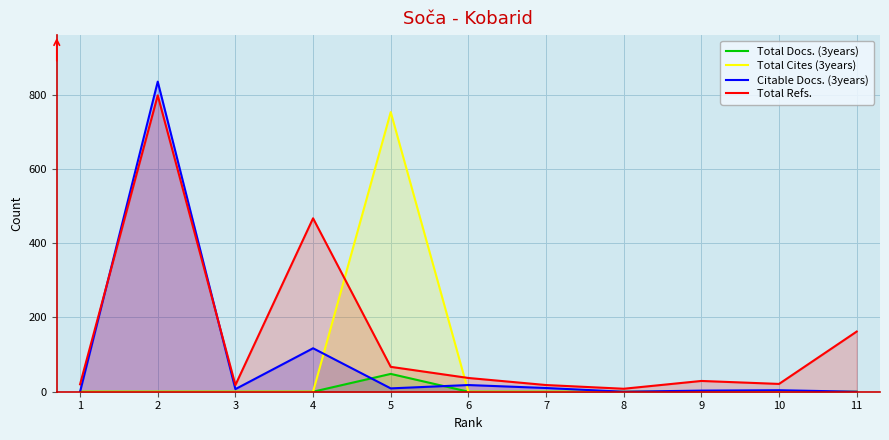

What is the sum of all Total Docs. (3years) values?

48